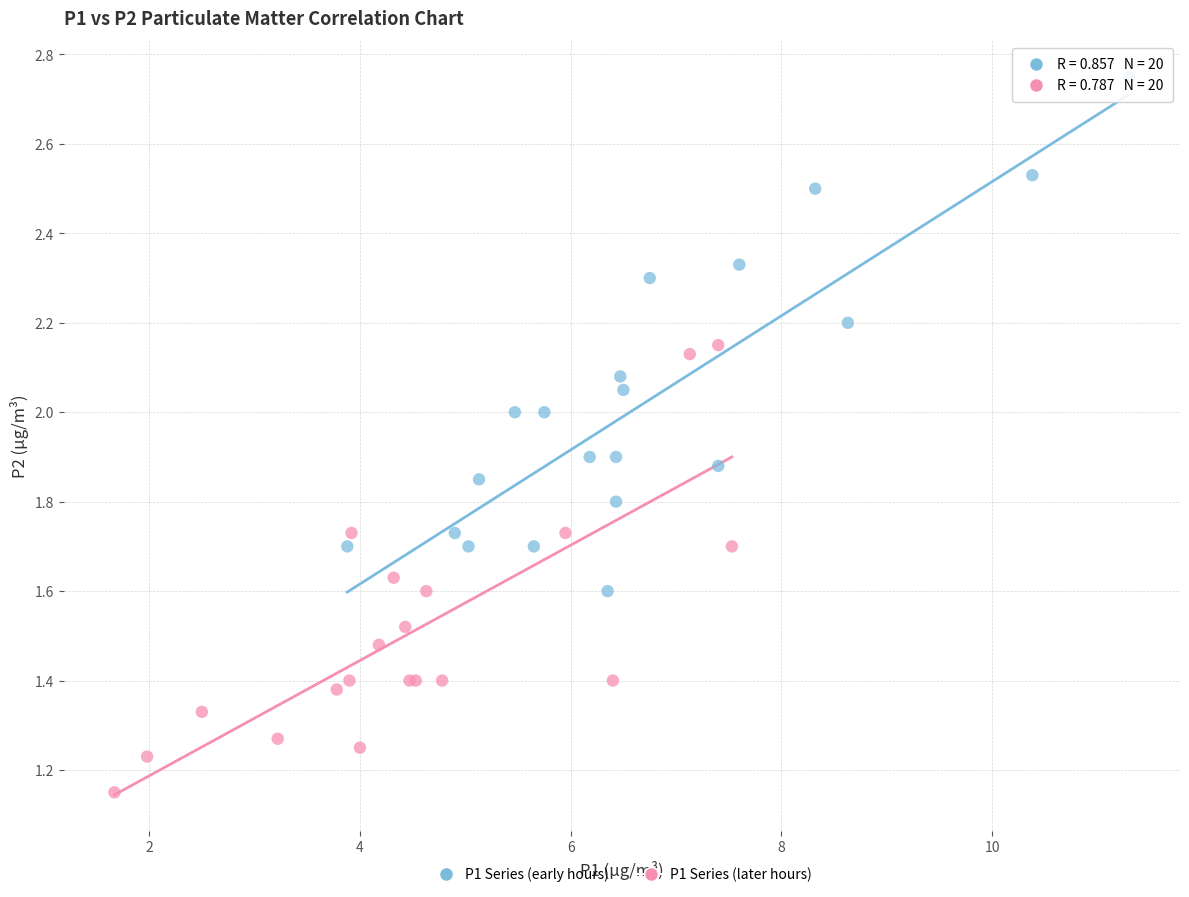

Which series has the largest Y range (max minus min)?

P1 Series (early hours)